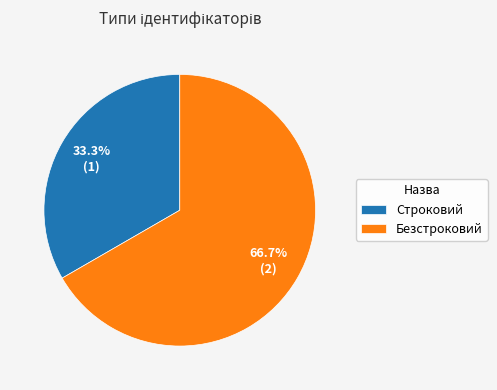

True or false: Безстроковий accounts for 54% of the total.

False